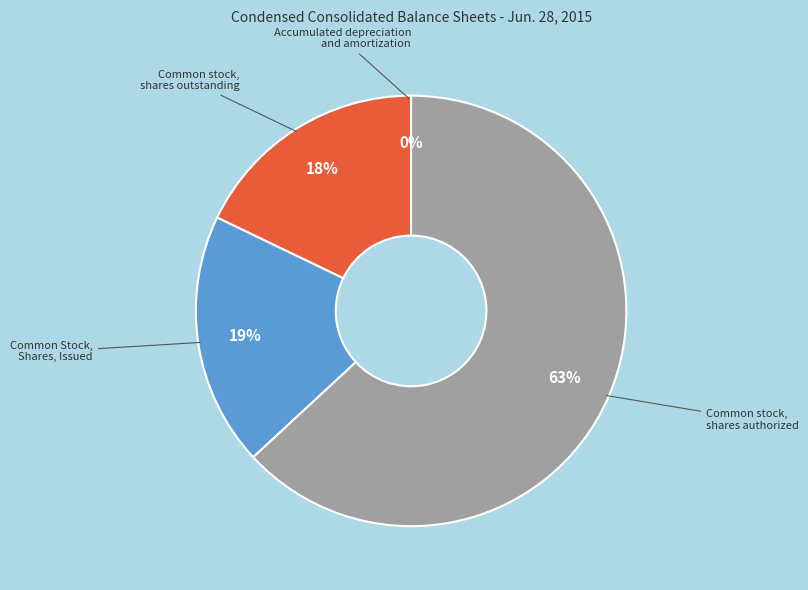

Is there a majority slice in this chart?

Yes